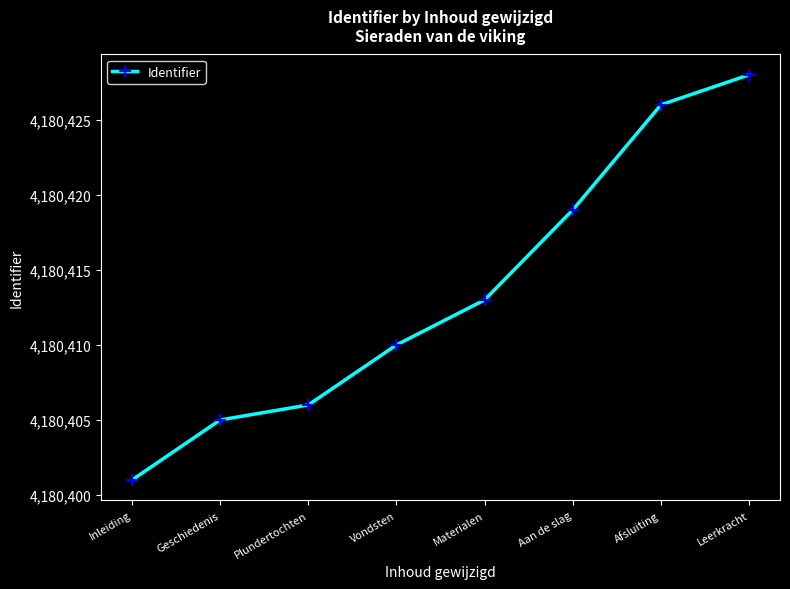

List the labels in order of value, smallest first.

Inleiding, Geschiedenis, Plundertochten, Vondsten, Materialen, Aan de slag, Afsluiting, Leerkracht